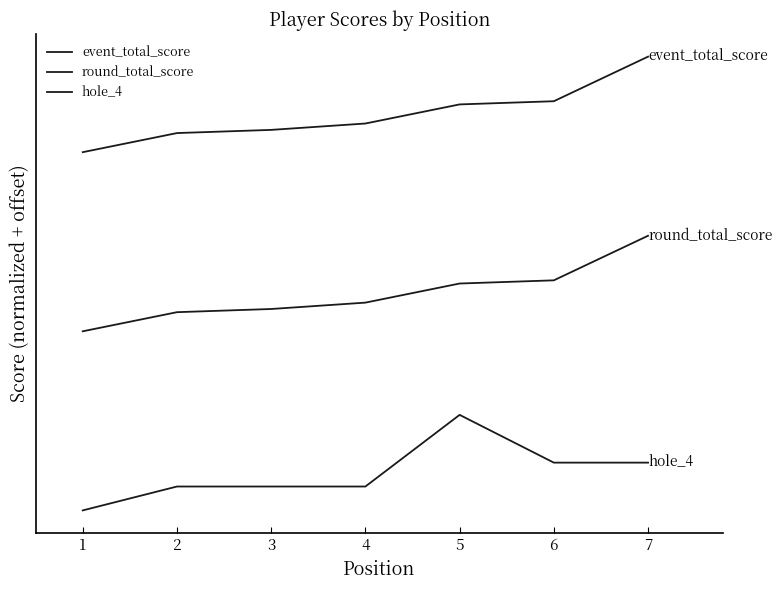

At which label does hole_4 reach its minimum?

1